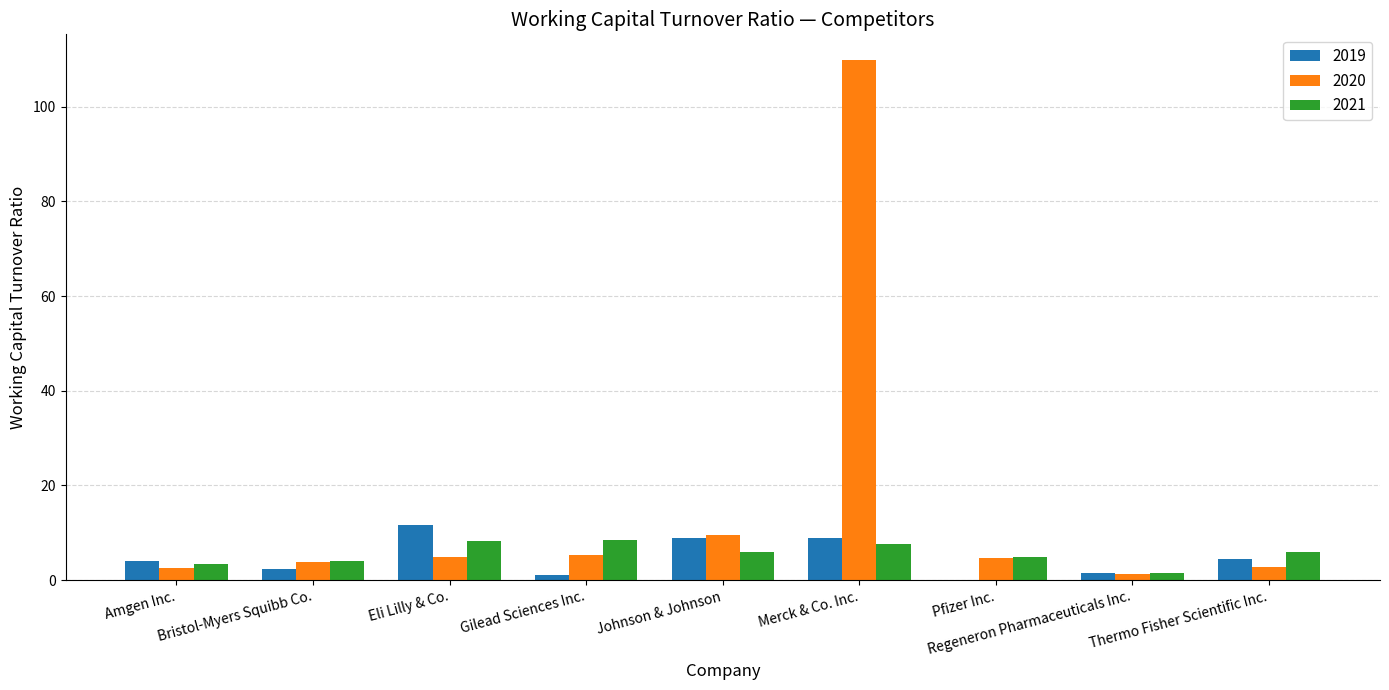

Is it true that 2019 equals 8.9 at Merck & Co. Inc.?

True